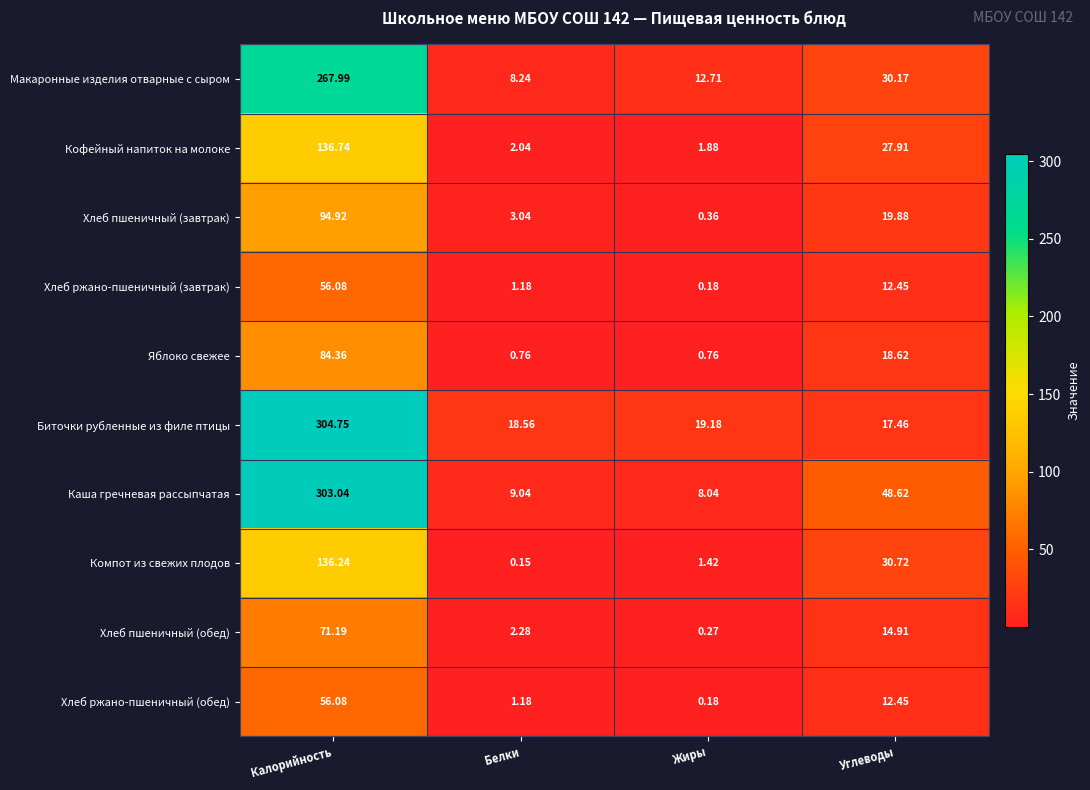

Between Белки and Жиры, which series saw the biggest shift?

Макаронные изделия отварные с сыром